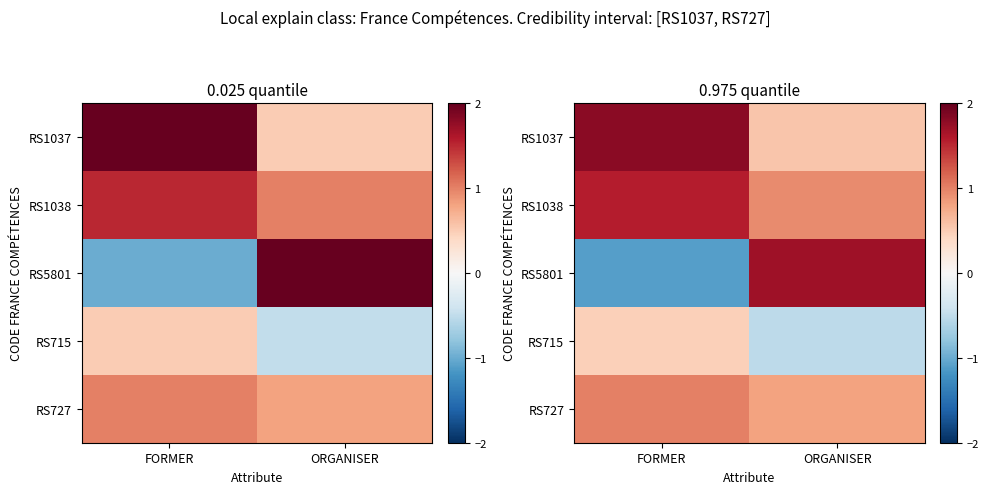

Count the RS1037 values in the range 0 to 1.

1